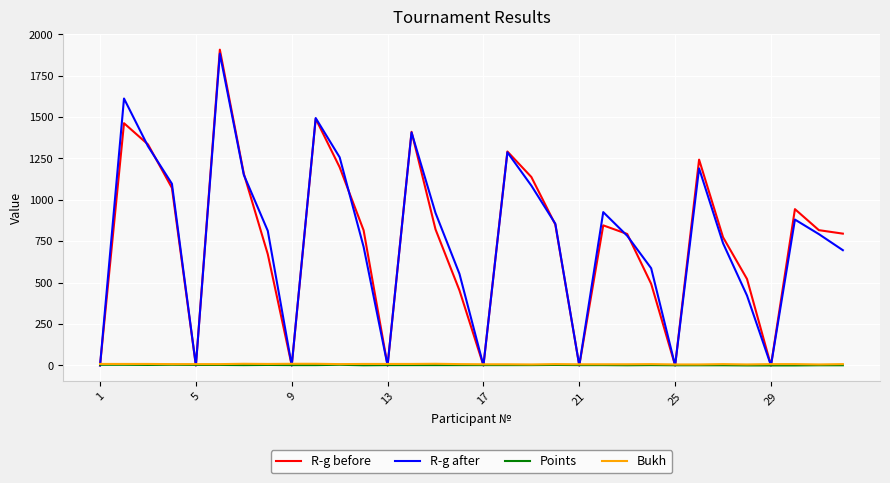

How many lines are shown in the chart?

4